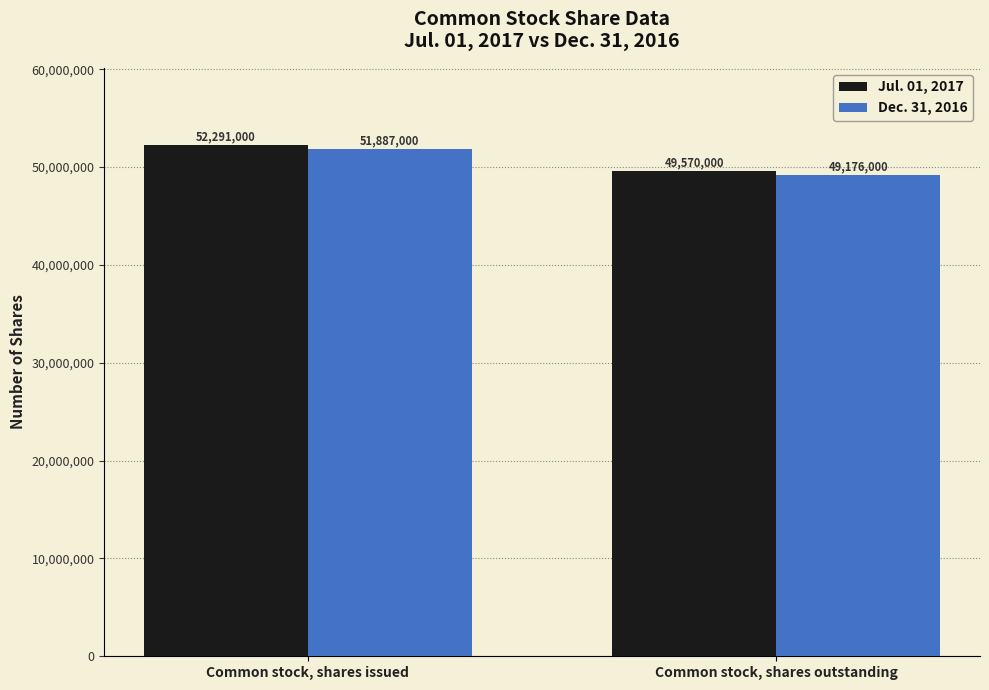

Rank the series at Common stock, shares issued from lowest to highest value.

Dec. 31, 2016, Jul. 01, 2017